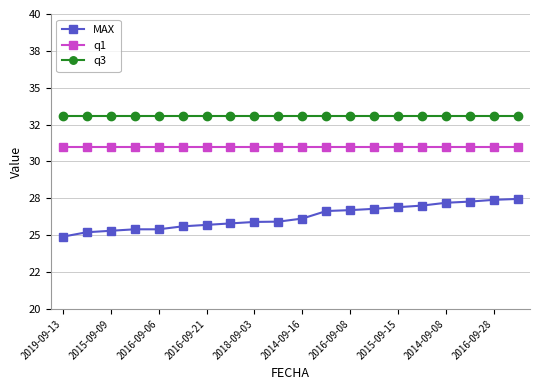

Which series has the largest total across all categories?

q3